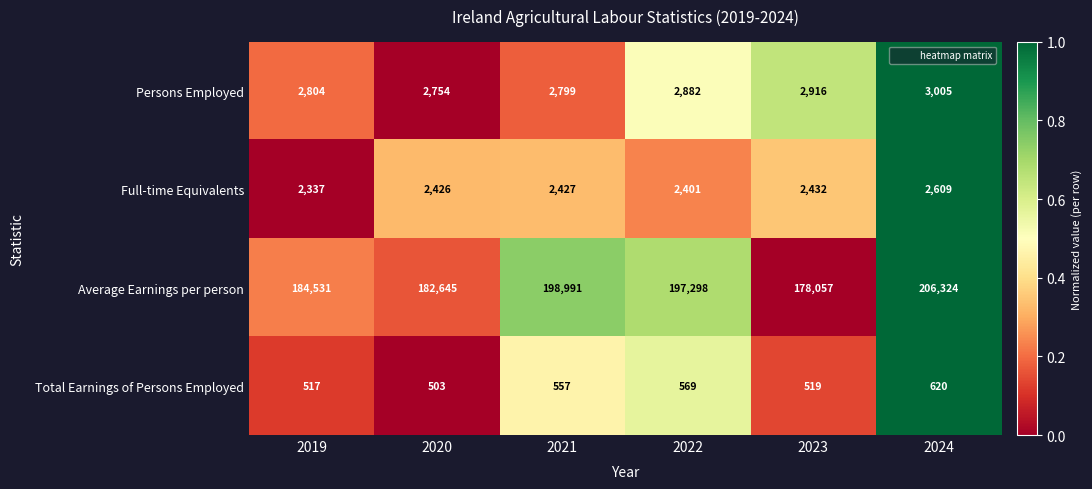

What is the difference between the highest and lowest values at 2020?

182142